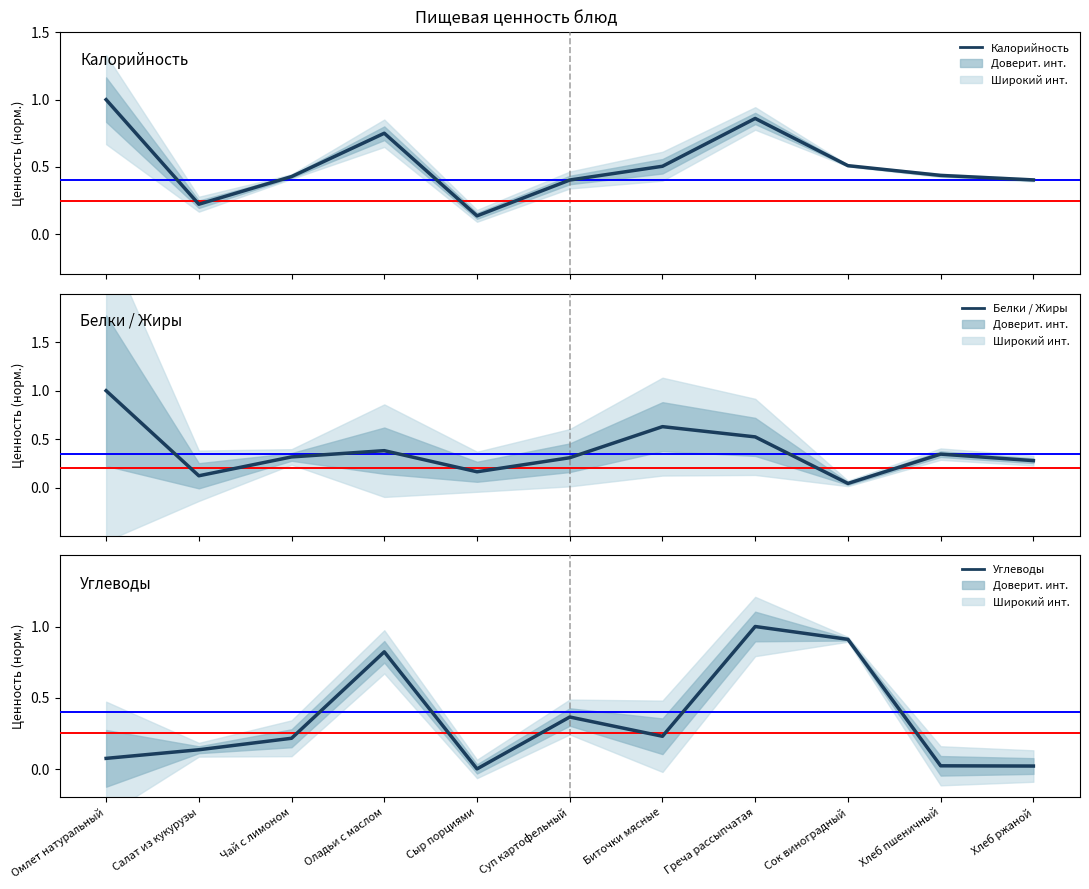

At which category is the sum across all series the highest?

Греча рассыпчатая